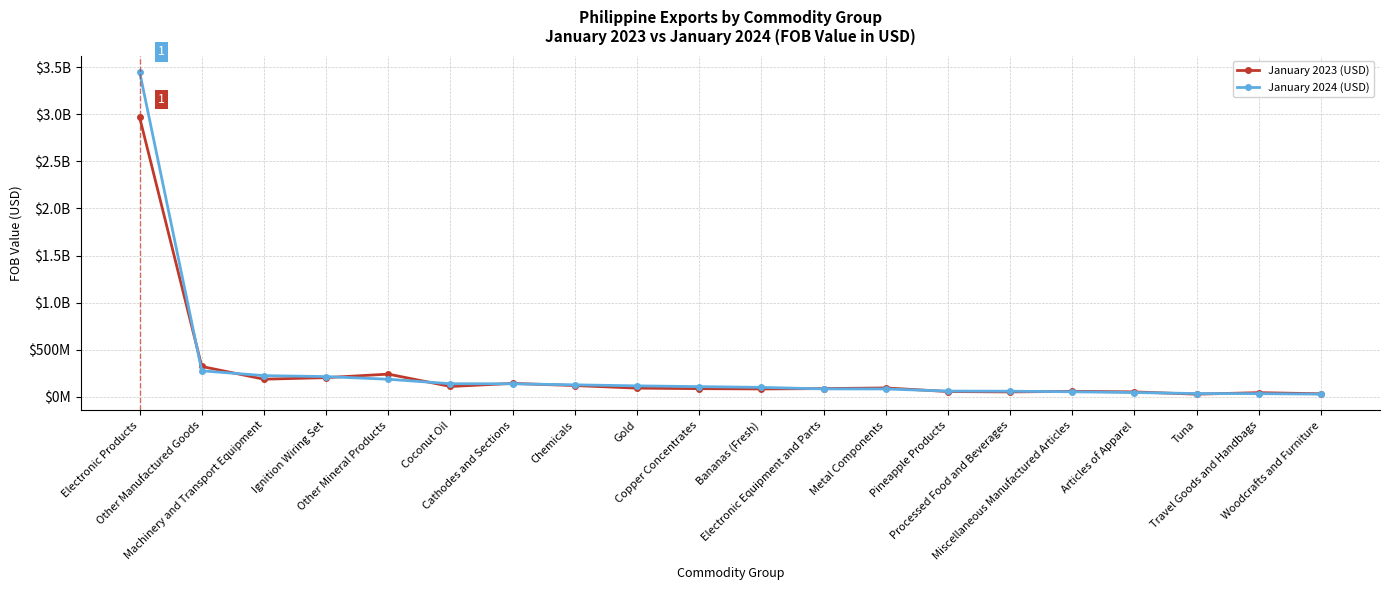

Which series has the largest total across all categories?

January 2024 (USD)